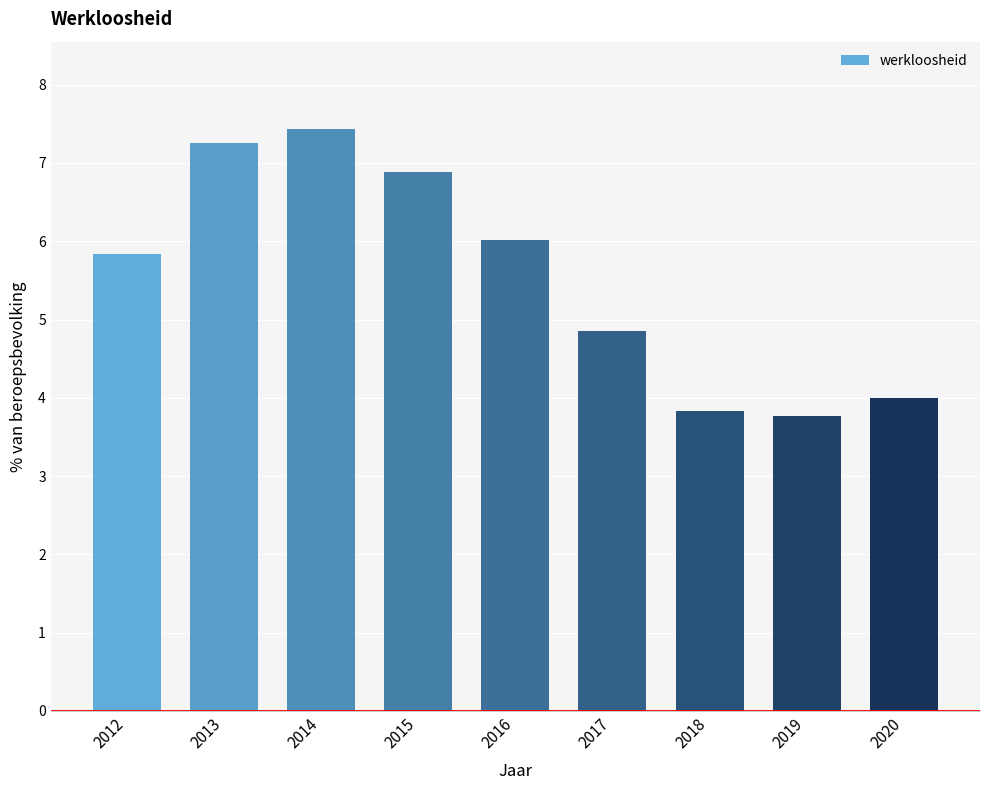

How many distinct data groups are displayed?

1